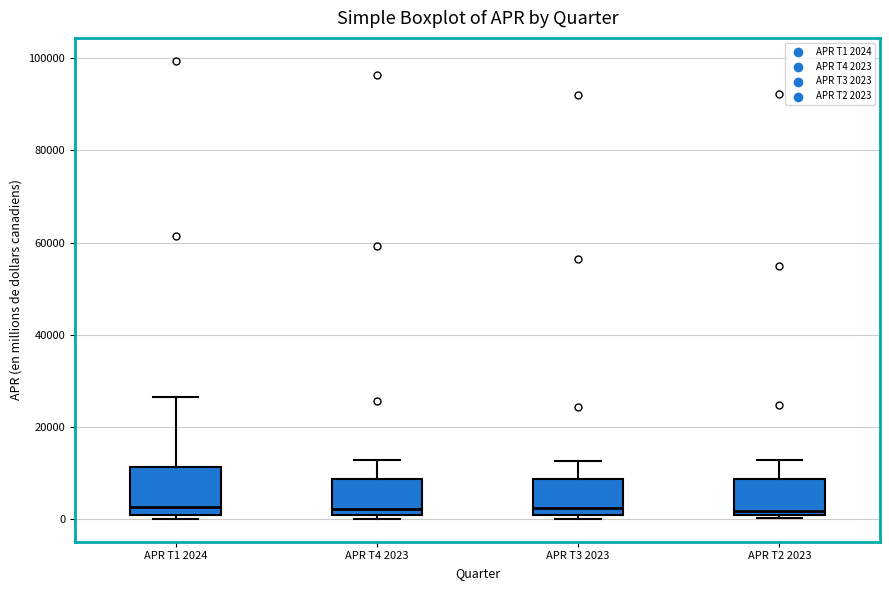

Where does the upper whisker of the box for APR T4 2023 end on the y-axis? The values are not printed on the chart, so give them approximately, as read against the axis.

12000